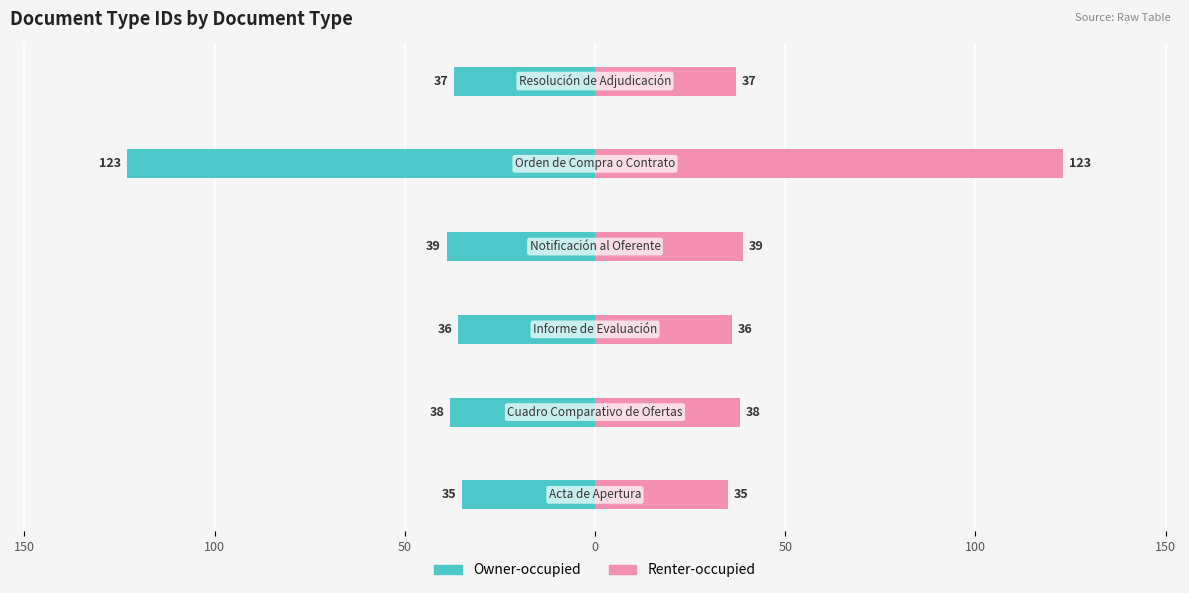

Count the number of categories in the chart.

6